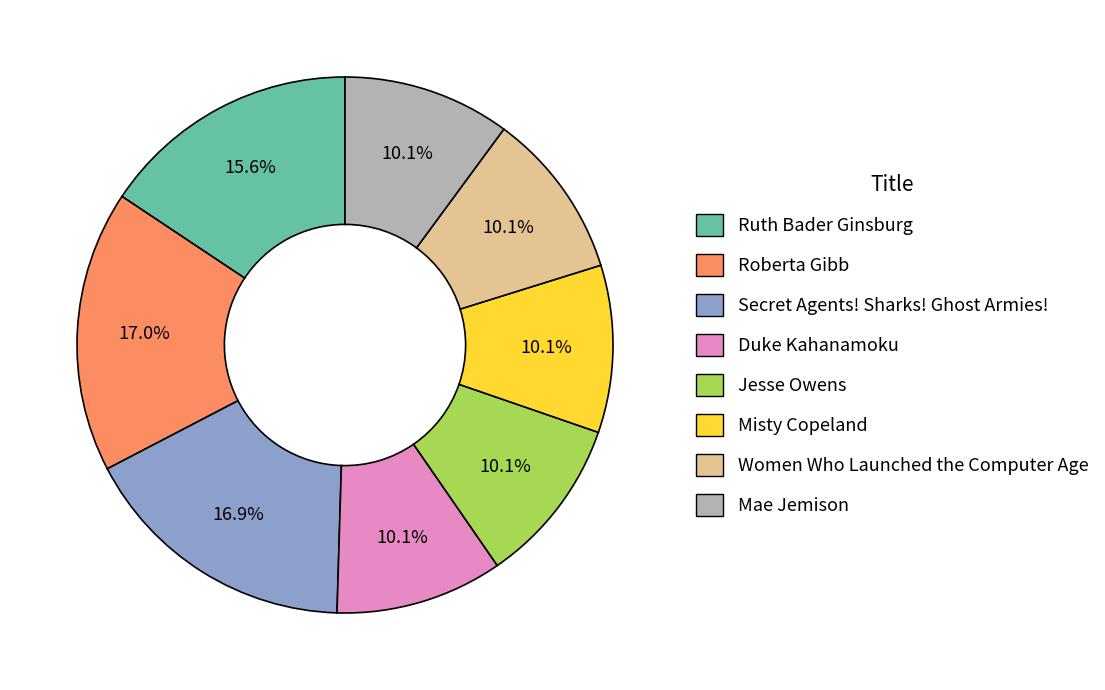

Approximately how many times larger is the value at Duke Kahanamoku compared to Misty Copeland?

1.0